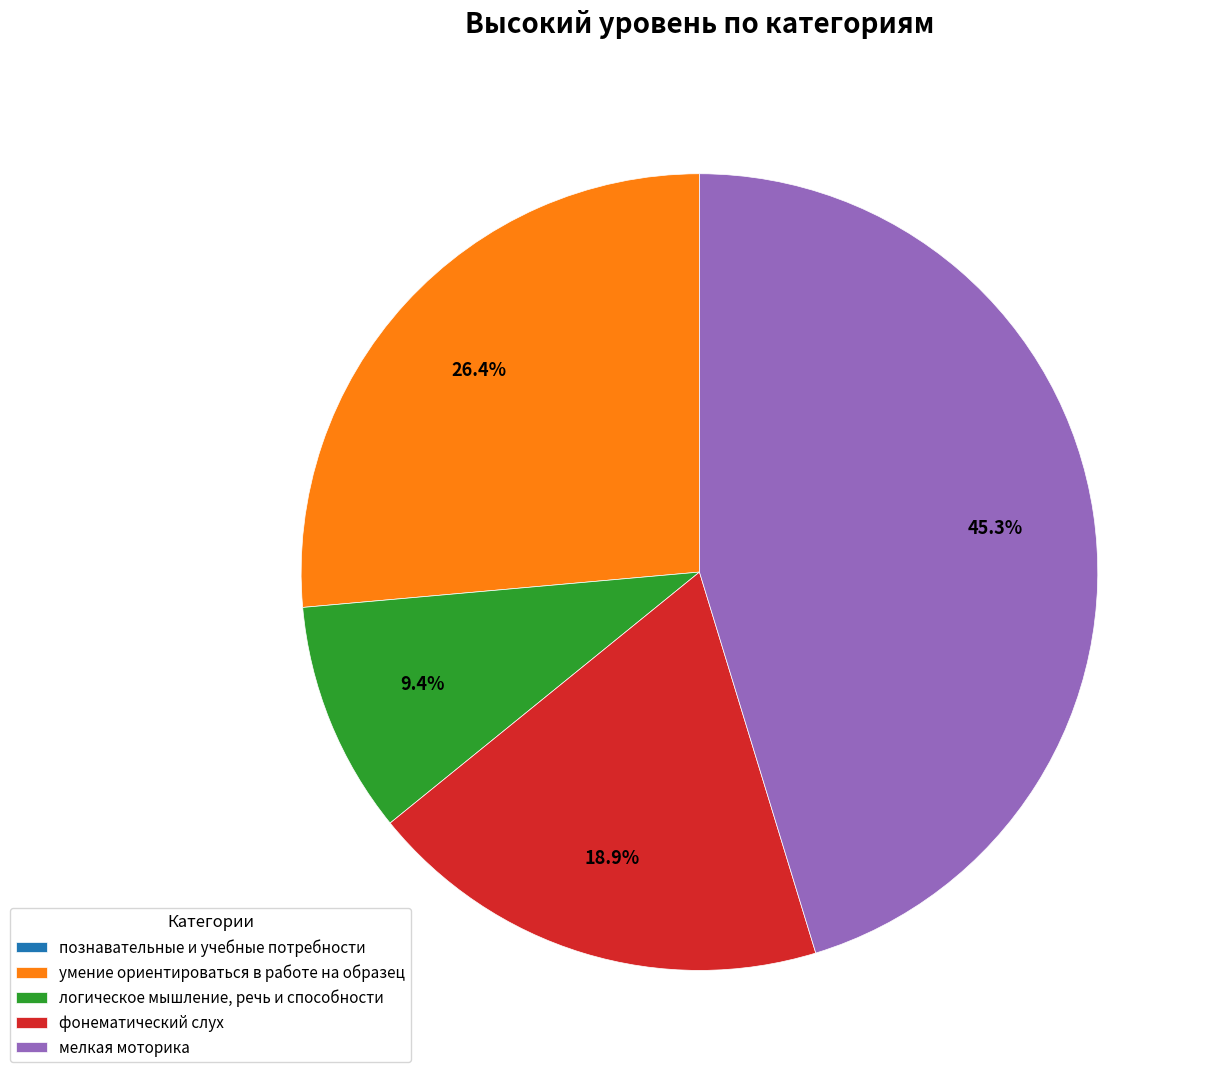

Is there a majority slice in this chart?

No